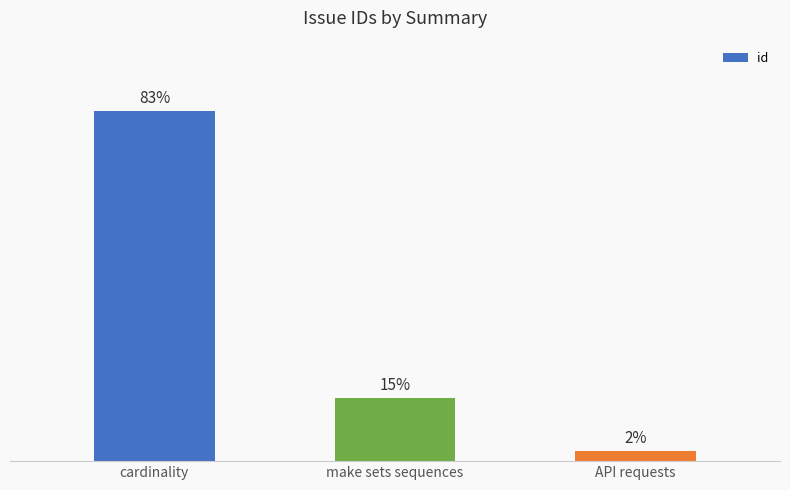

Does the chart contain any negative values?

No